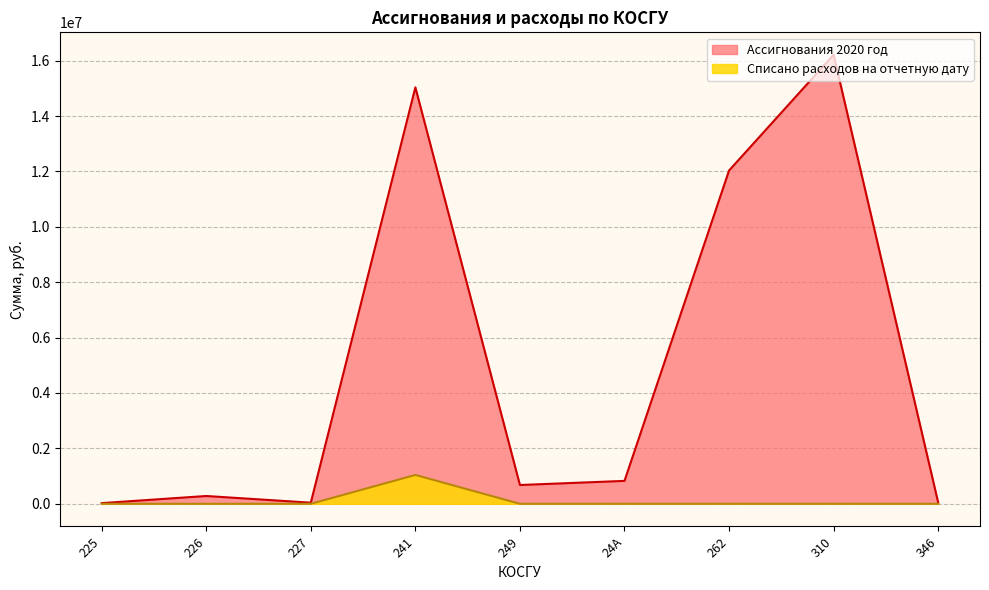

True or false: Ассигнования 2020 год and Списано расходов cross at least once.

False